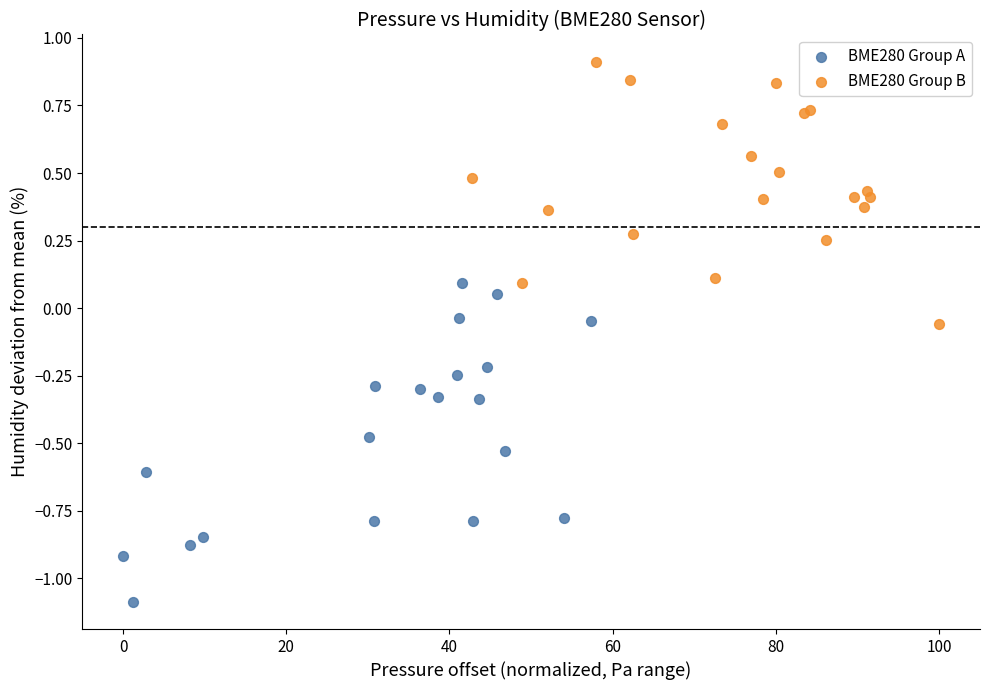

Which series reaches the minimum Y coordinate?

BME280 Group A